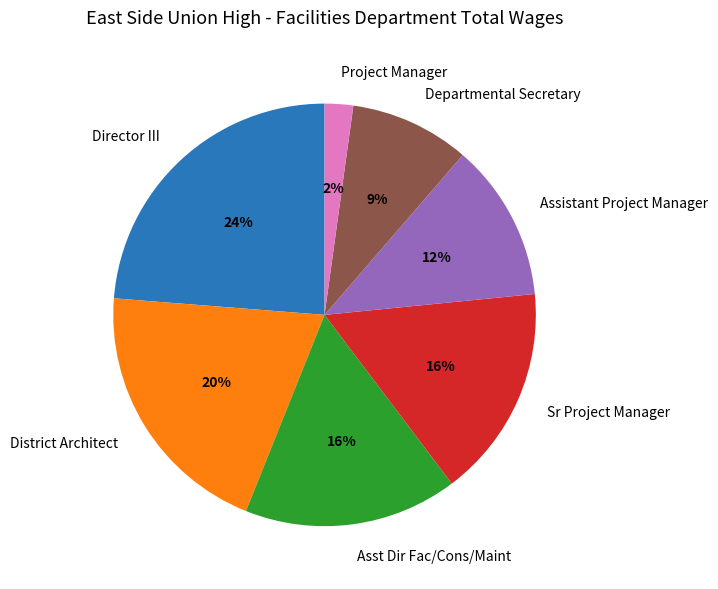

Is there any slice that represents more than half of the pie?

No